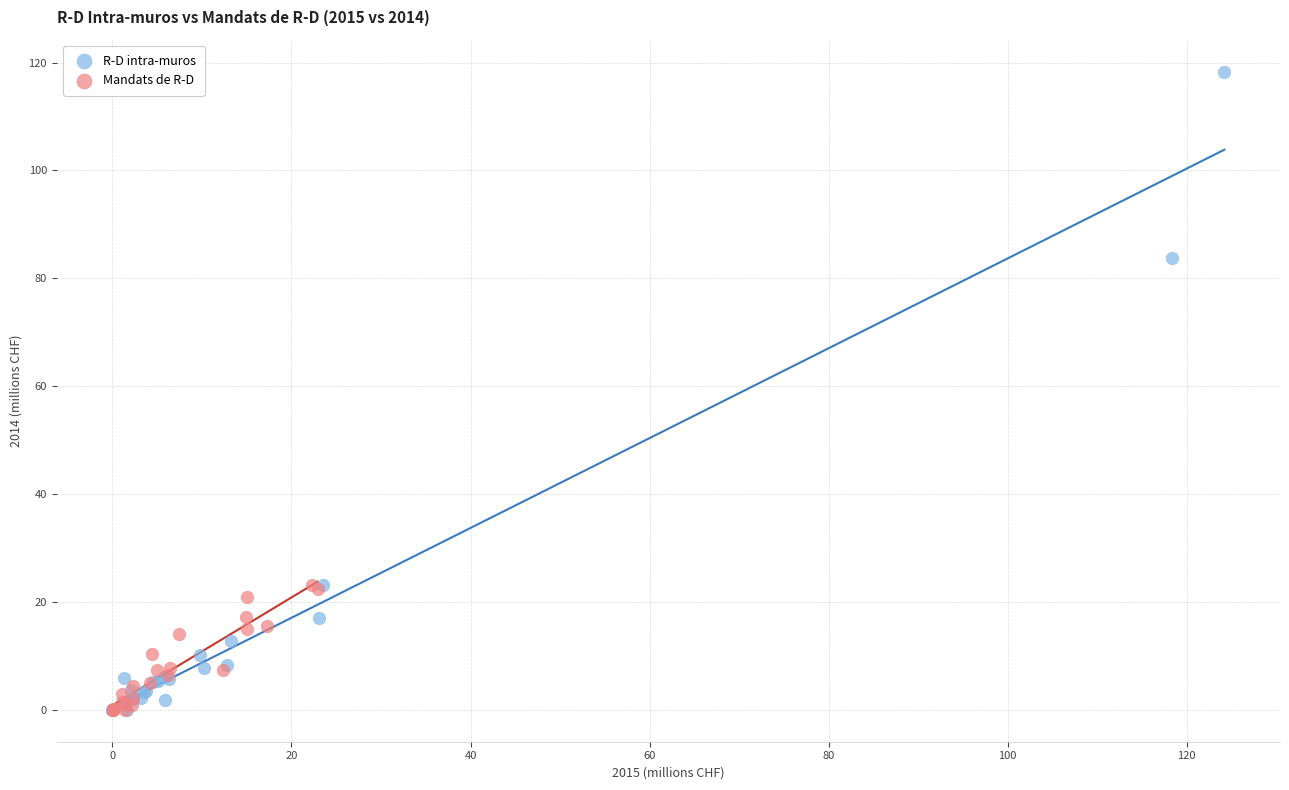

Which series has the widest spread of Y values?

R-D intra-muros